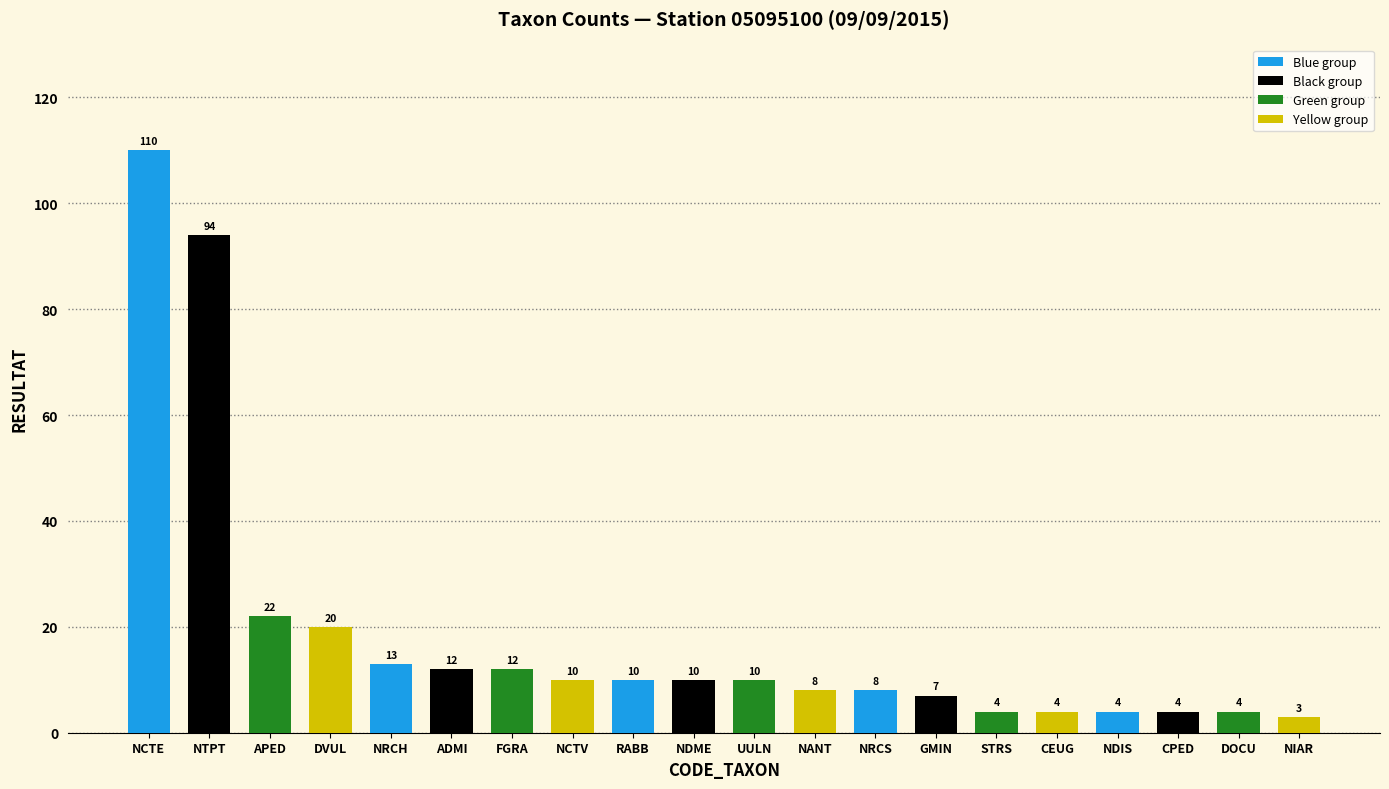

What is the difference between the maximum and minimum values?

107